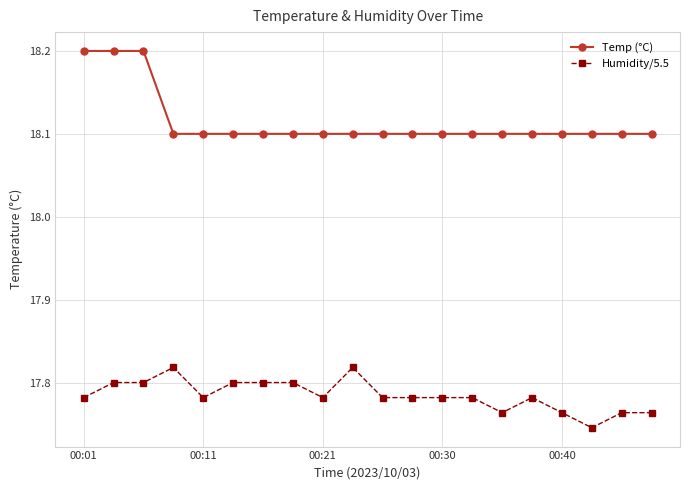

How many Humidity/5.5 values are between 17 and 18?

20